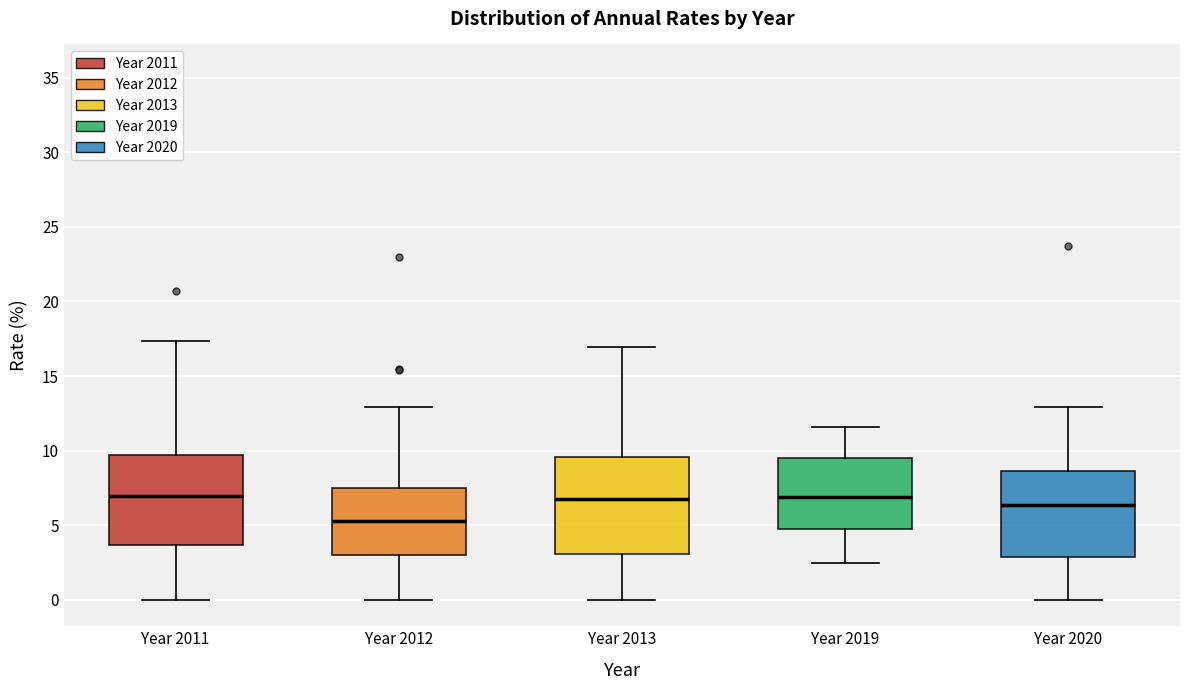

Reading left to right, transcribe this box plot: for each box, give where its median line is, the range the box spans, and where its two whiskers end, as read against the y-axis. The values are not printed on the chart, so give them approximately, as read against the axis.

Year 2011: median 7.0, box 3.5 to 9.5, whiskers 0.0 to 17.5
Year 2012: median 5.5, box 3.0 to 7.5, whiskers 0.0 to 13.0
Year 2013: median 6.5, box 3.0 to 9.5, whiskers 0.0 to 17.0
Year 2019: median 7.0, box 5.0 to 9.5, whiskers 2.5 to 11.5
Year 2020: median 6.5, box 3.0 to 8.5, whiskers 0.0 to 13.0